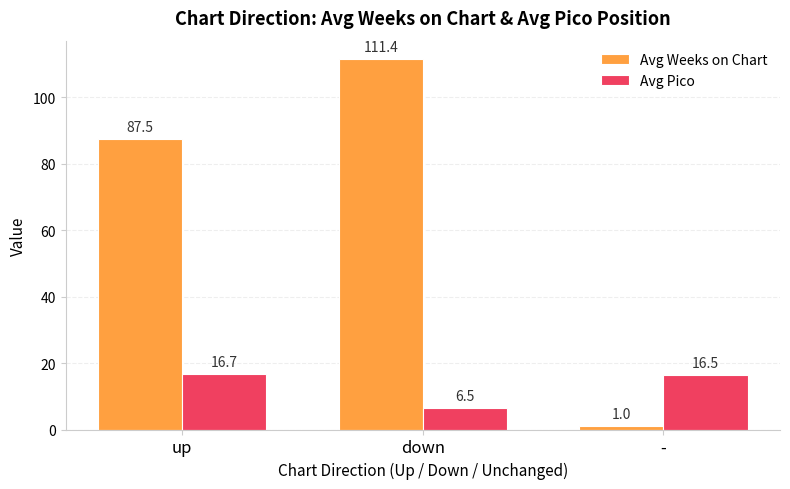

How many bars are there in total?

6